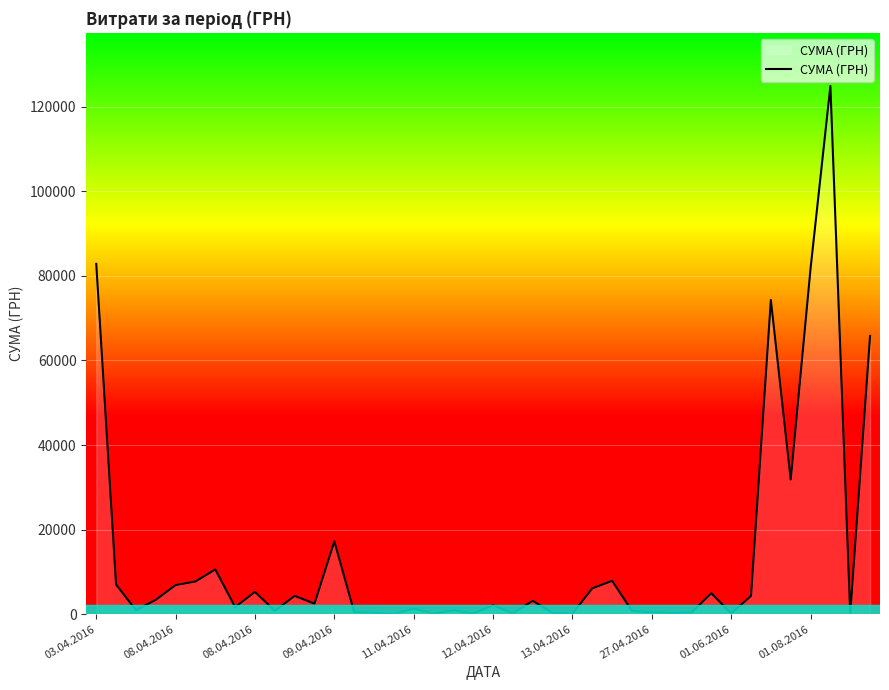

What is the maximum value shown in the chart?

124904.8